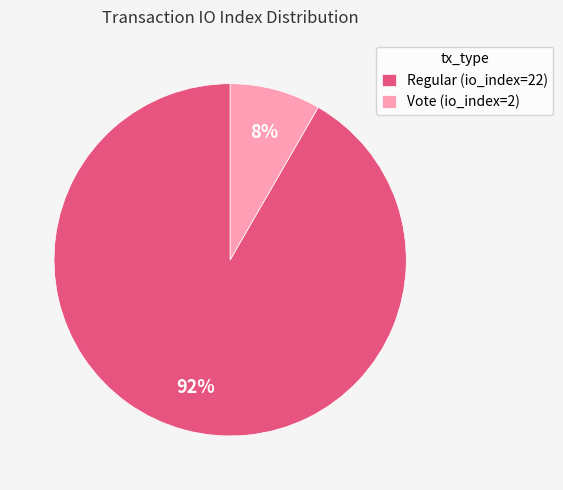

Combined, do Regular (io_index=22) and Vote (io_index=2) account for over 50%?

Yes